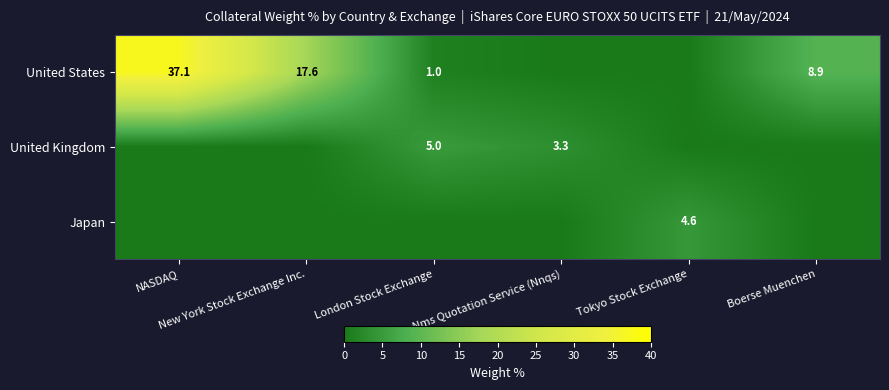

What is the maximum value shown in the chart?

37.1